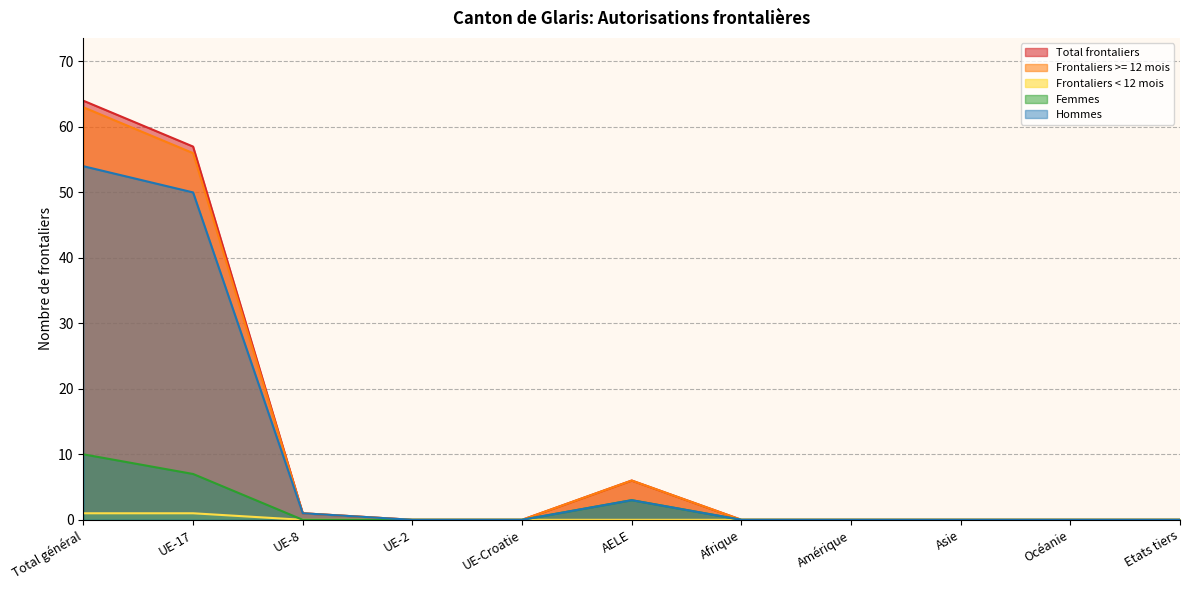

Is the value of Hommes at Asie greater than the value of Frontaliers < 12 mois at AELE?

No